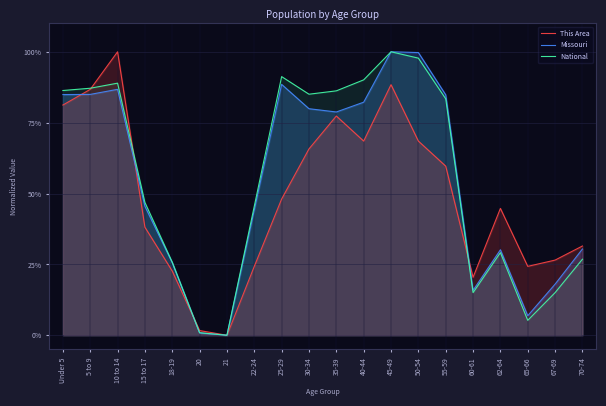

Is the value of This Area at 20 greater than the value of National at 15 to 17?

No